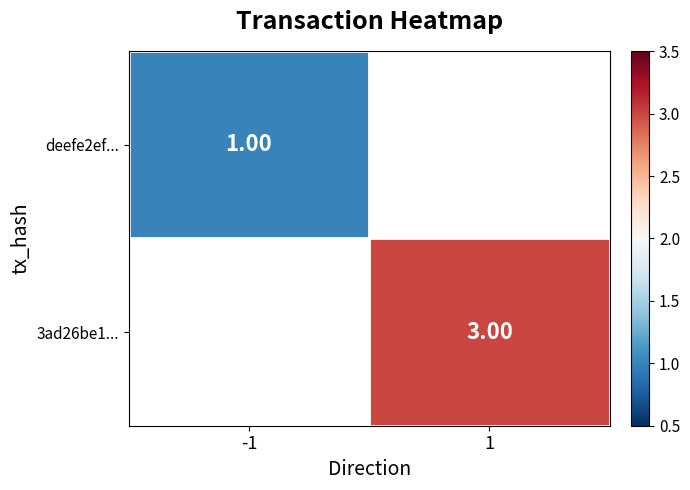

Read the 3ad26be1... value at 1.

3.0